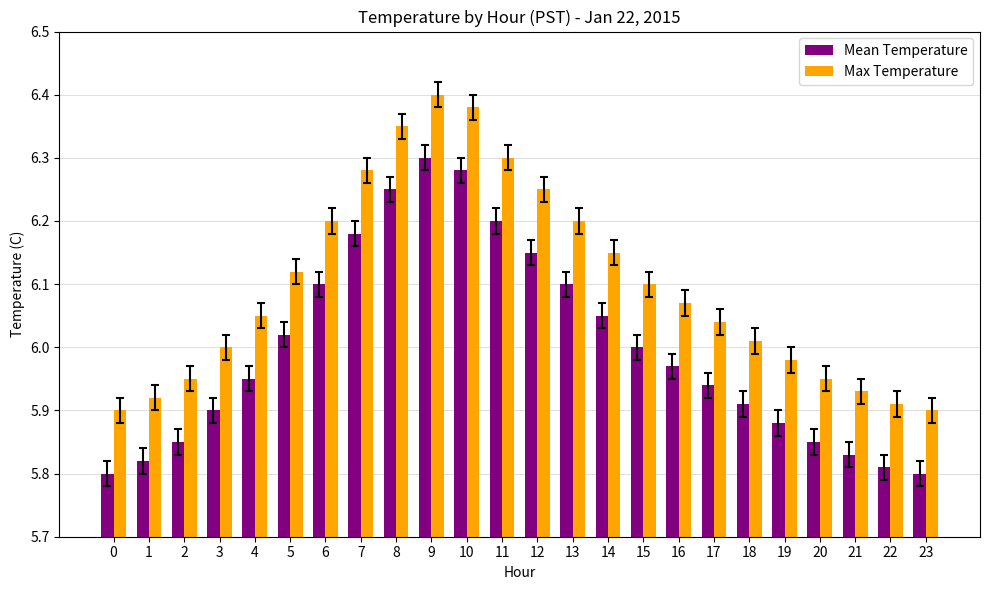

At how many categories does at least one series exceed 5?

24